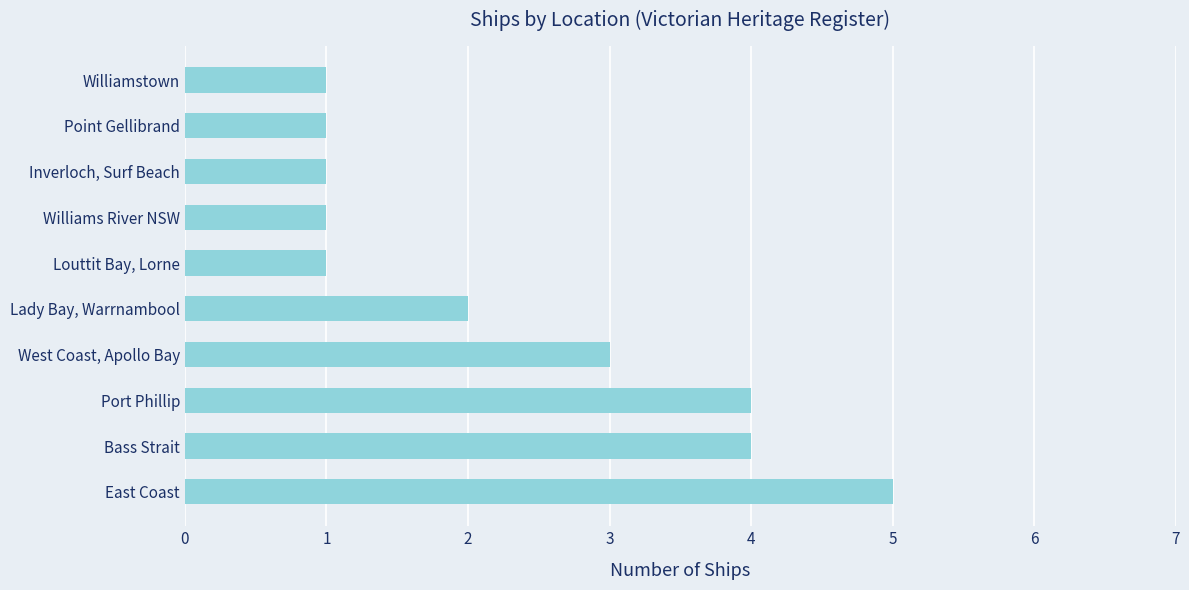

How many values are below 2?

5